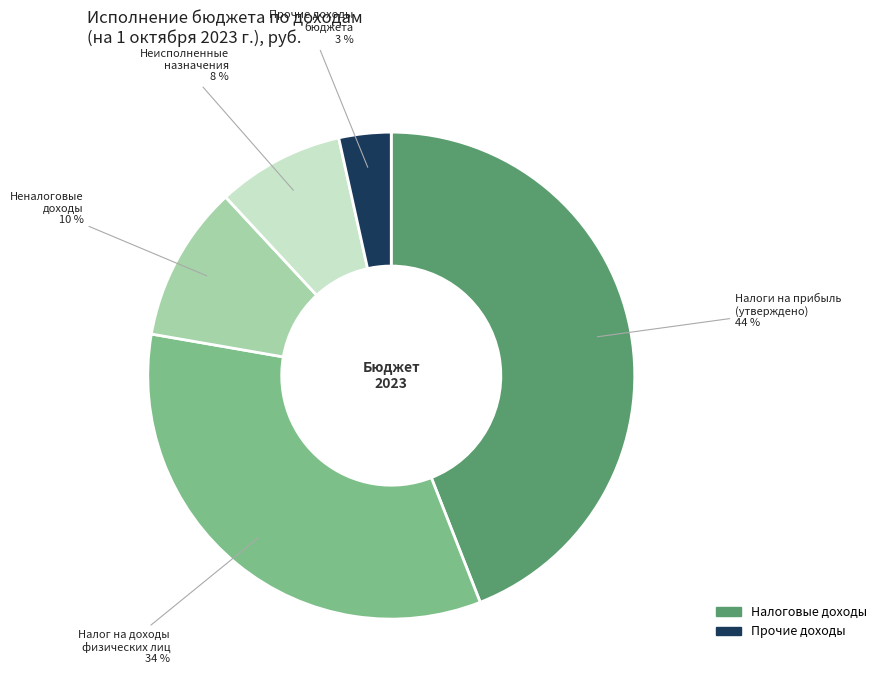

To the nearest percent, what is the difference between the largest and smallest slice percentages?

41%